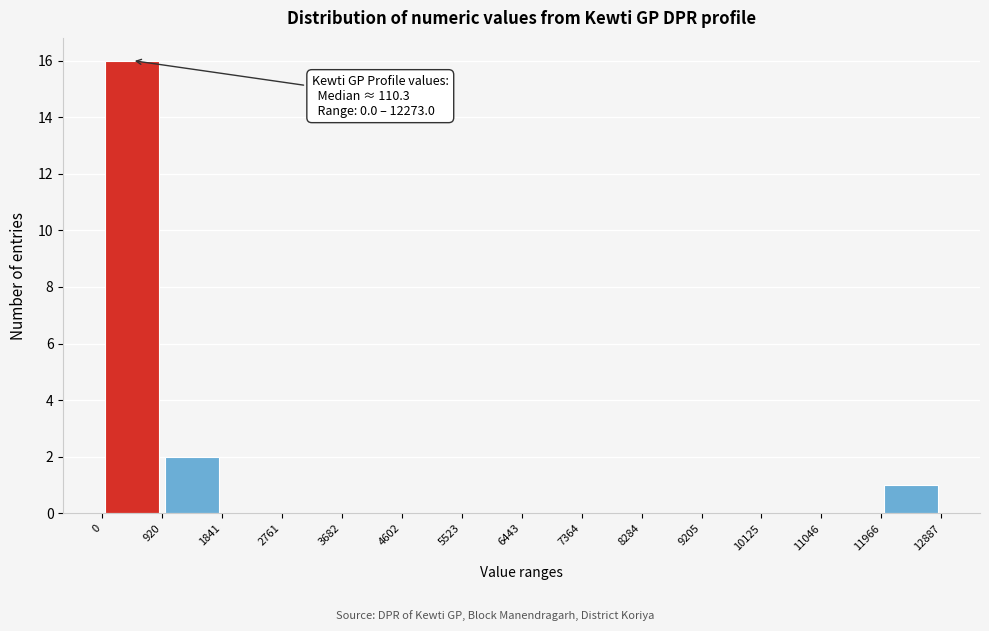

Over which range of the x-axis is the bar tallest?

0 to 920